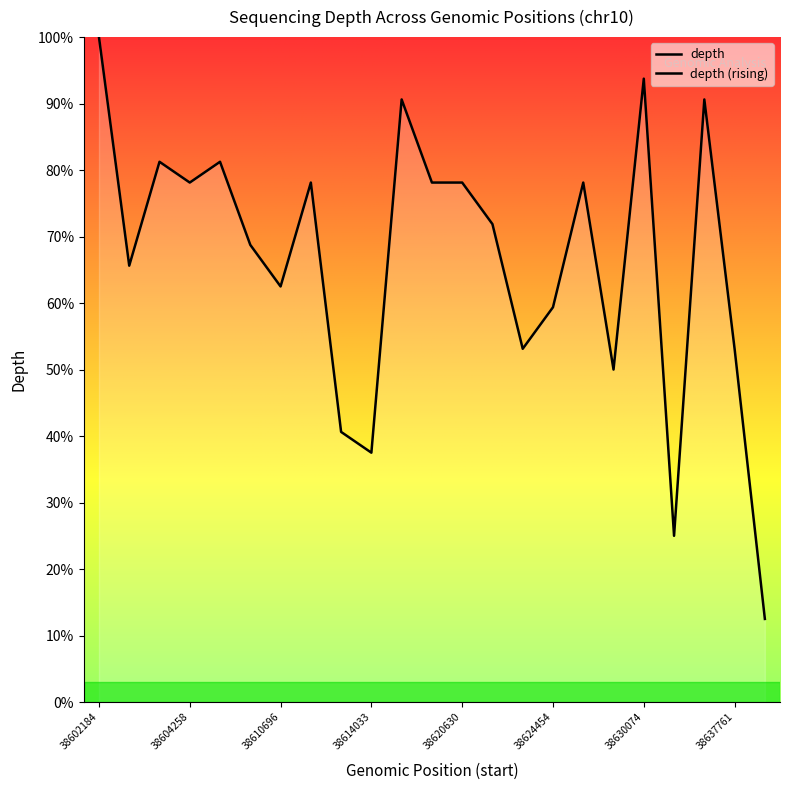

How many values are below 71?

11